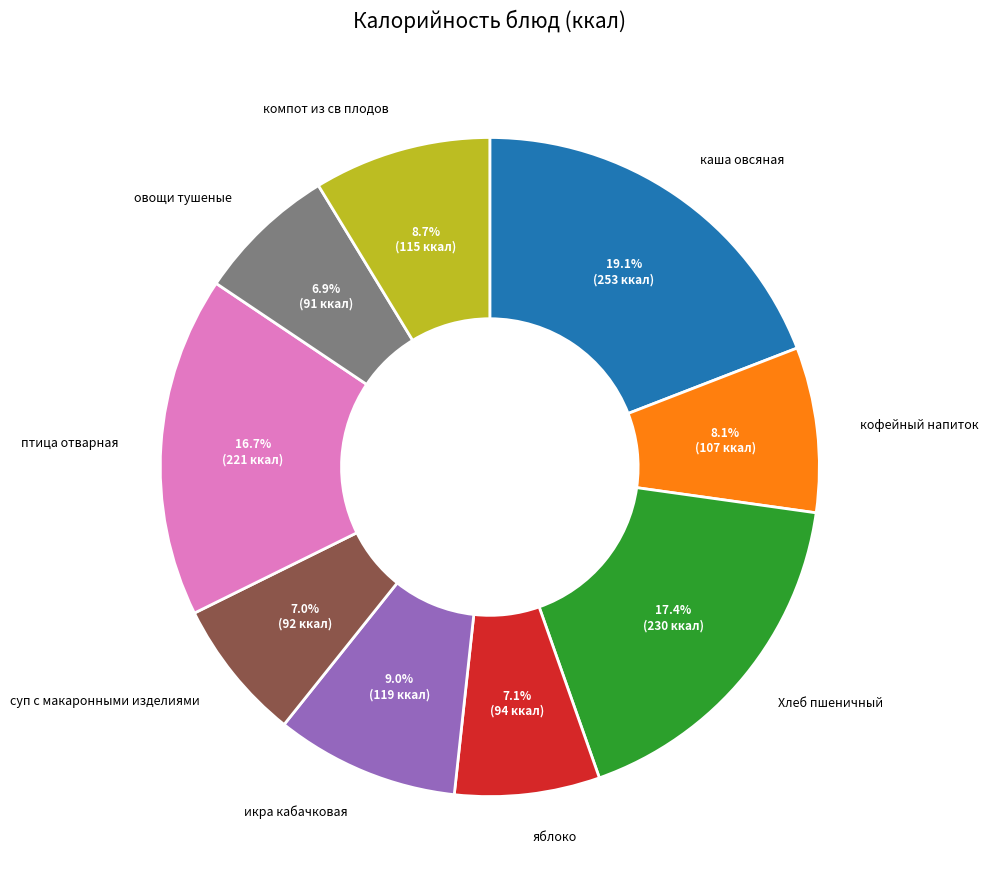

To the nearest percent, what is the combined percentage of кофейный напиток and птица отварная?

25%